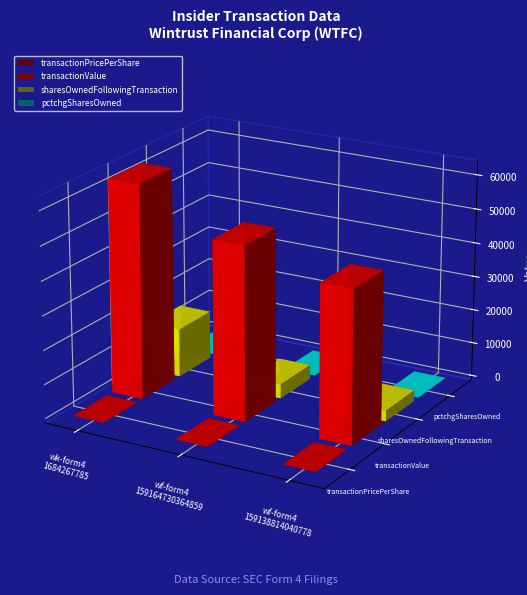

Count the number of categories in the chart.

3